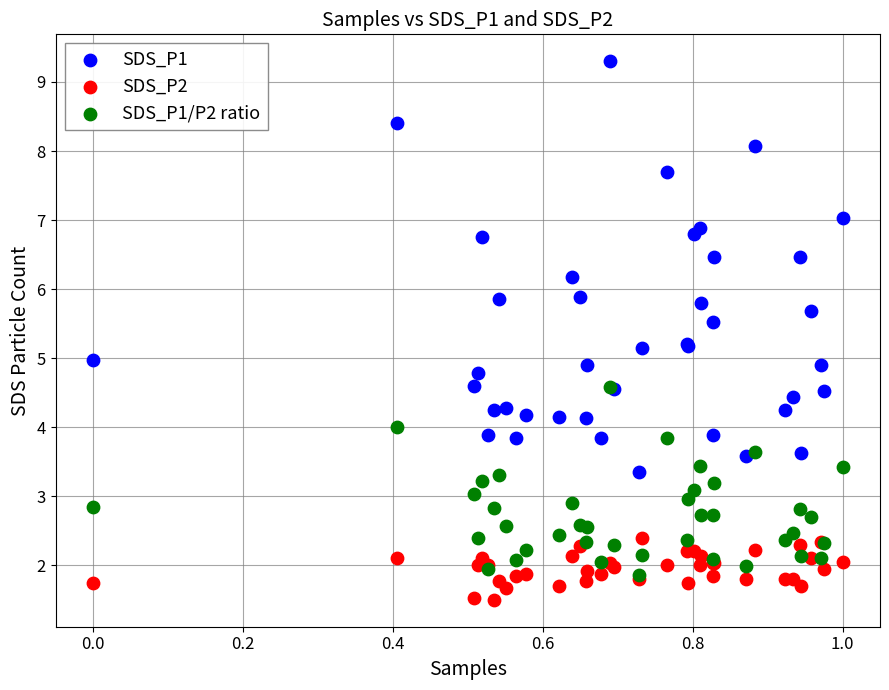

What are all the series names shown in the legend?

SDS_P1, SDS_P2, SDS_P1/P2 ratio